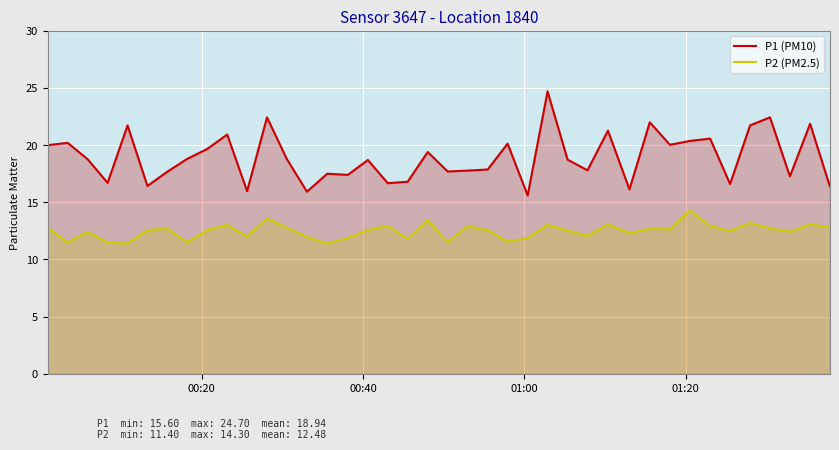

What is the maximum value shown in the chart?

24.7